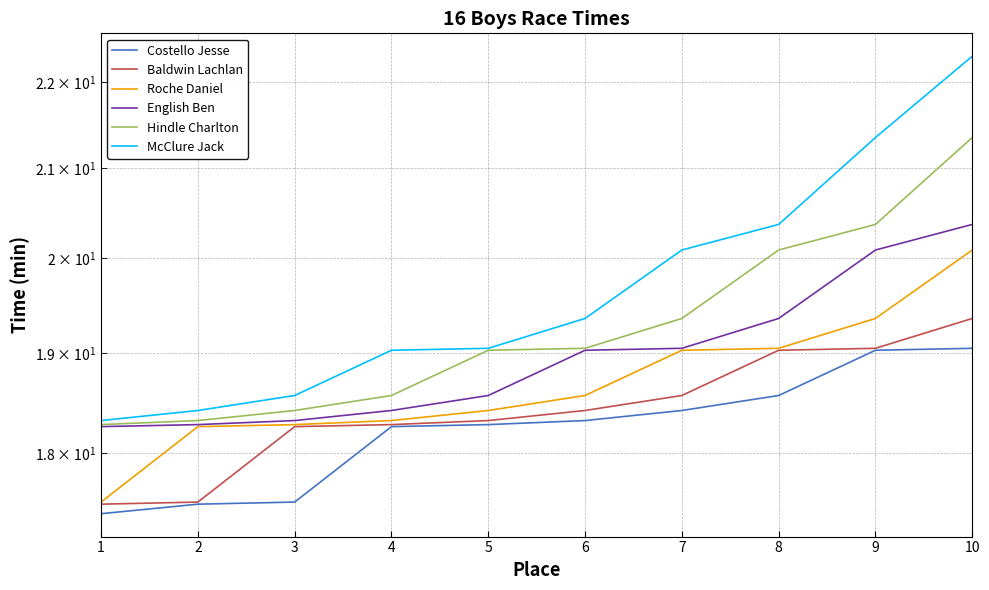

Which series has the largest range (max minus min)?

McClure Jack